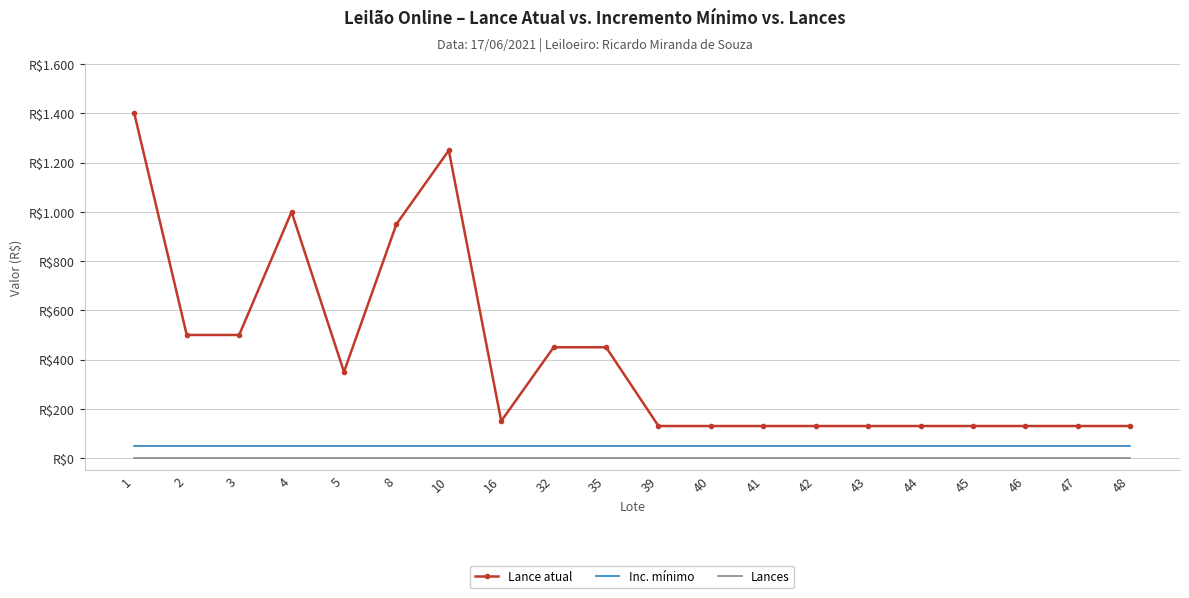

What is the sum of the Inc. mínimo values at 2 and 47?

100